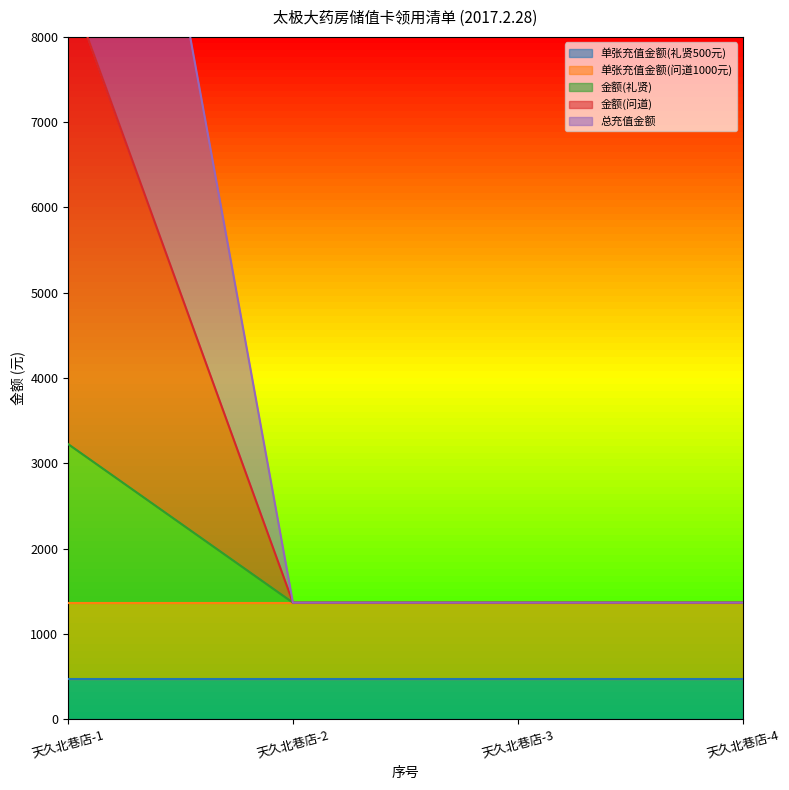

Count the 金额(问道) values in the range 1365 to 8625.

4